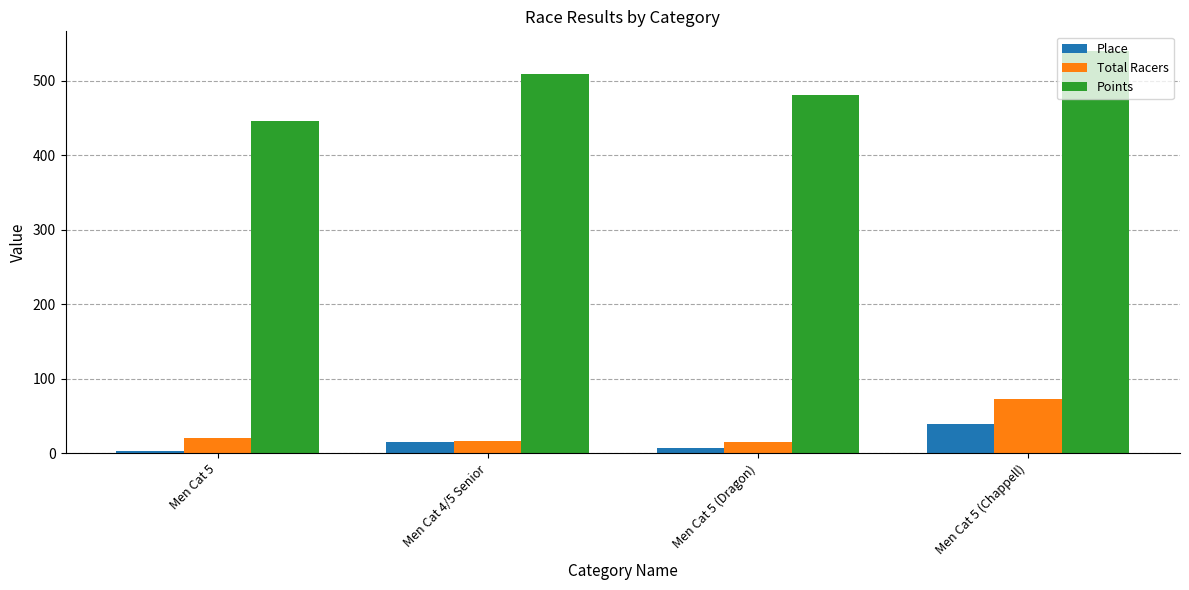

Are the bars grouped side by side (vs. stacked)?

Yes